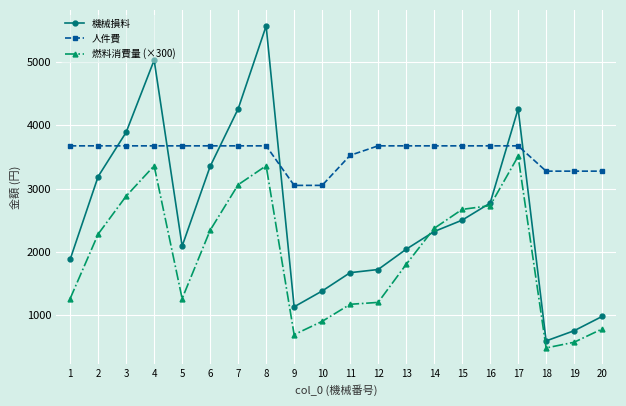

At which category does the chart reach its minimum across all series?

18